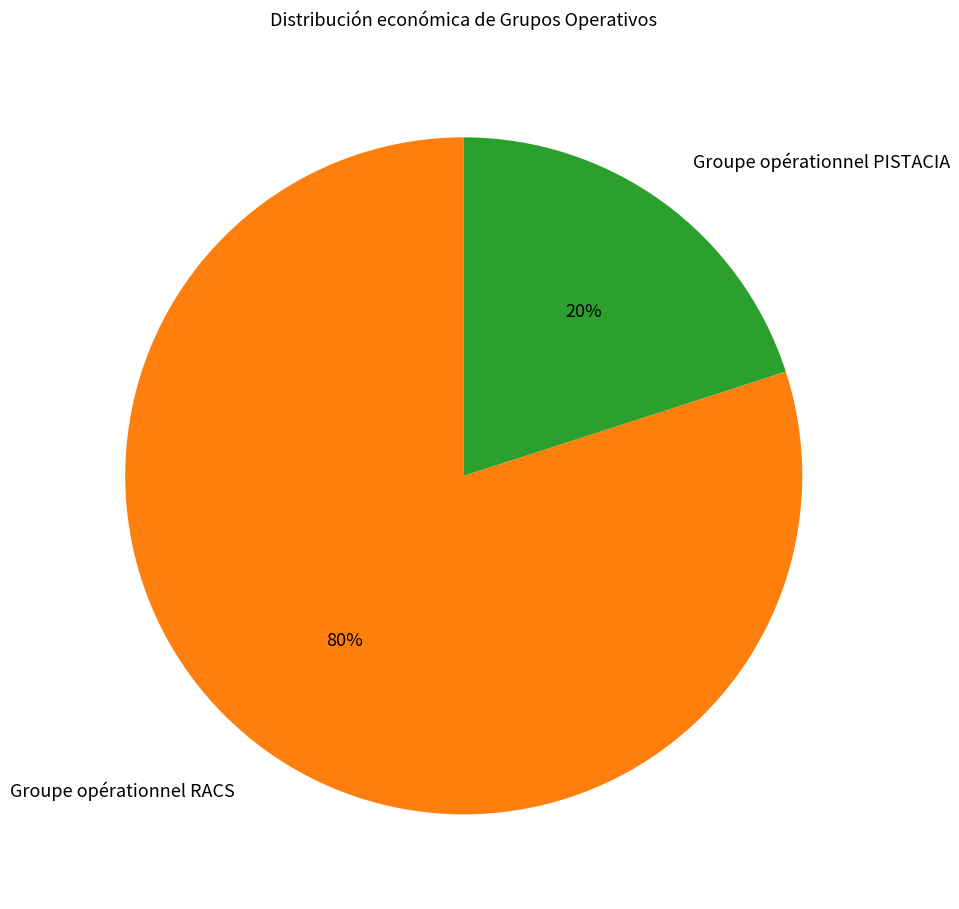

What is the ratio of the value at Groupe opérationnel RACS to the value at Groupe opérationnel PISTACIA?

4.0